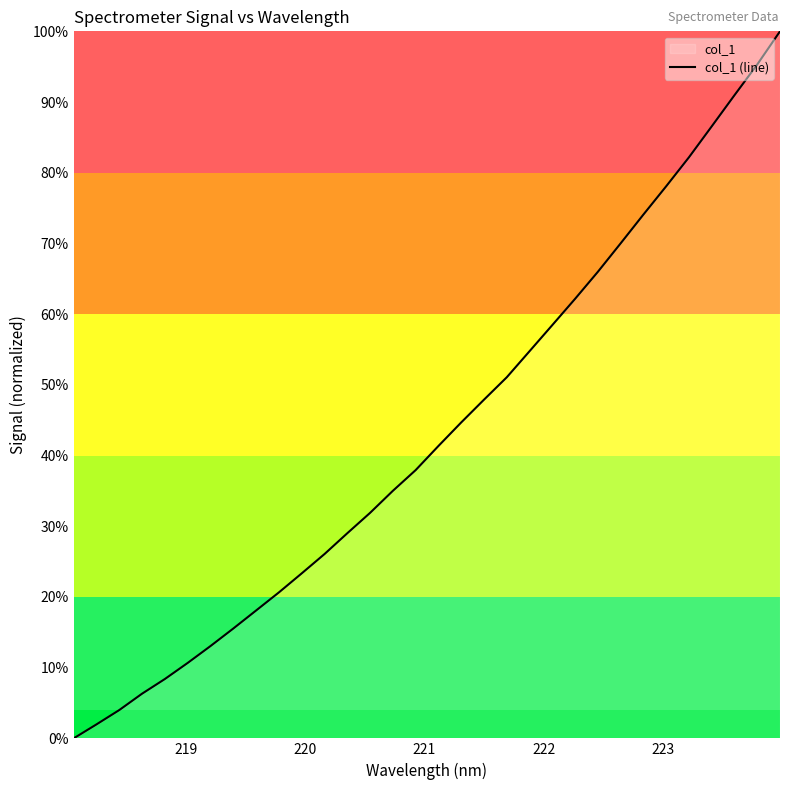

Does the chart display data point markers on the line(s)?

No